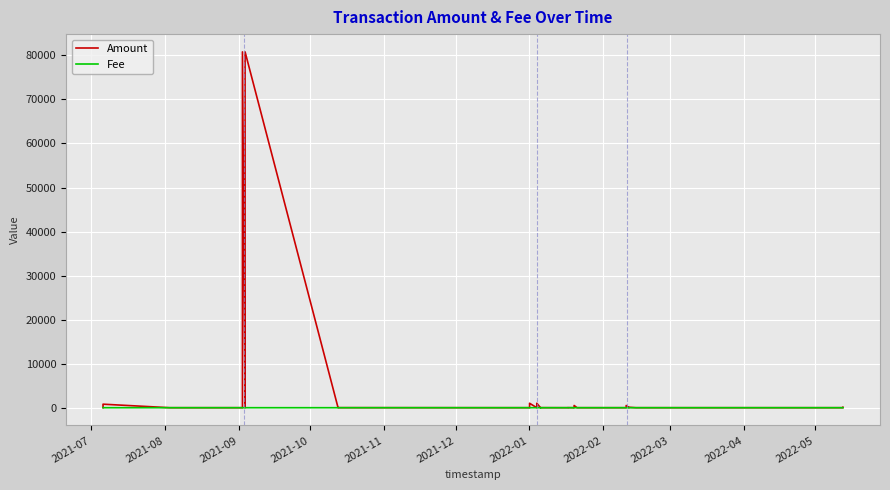

Rank the series by their average value, from highest to lowest.

Amount, Fee